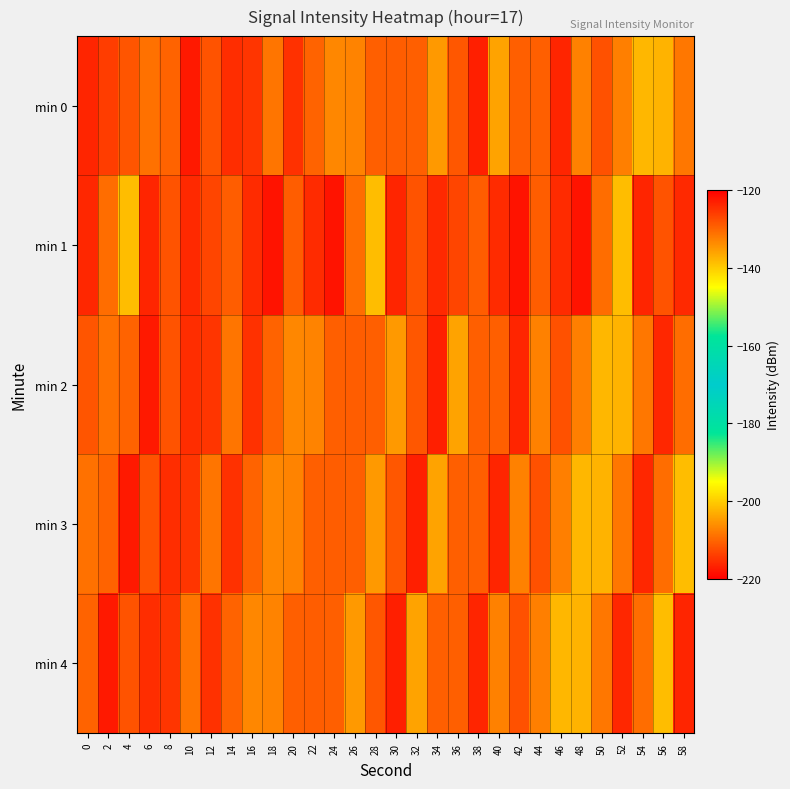

Reading right to left, what are all the values shown in this chart?

min 0: 58=-131.8	56=-137.8	54=-138.0	52=-132.6	50=-128.1	48=-132.8	46=-123.8	44=-129.4	42=-129.4	40=-136.1	38=-123.2	36=-128.6	34=-135.1	32=-129.5	30=-129.4	28=-129.5	26=-133.0	24=-133.5	22=-129.9	20=-124.9	18=-131.7	16=-125.4	14=-124.6	12=-128.2	10=-122.6	8=-129.9	6=-131.2	4=-128.5	2=-126.1	0=-216.2
min 1: 58=-124.2	56=-128.4	54=-123.7	52=-138.6	50=-130.9	48=-122.1	46=-124.5	44=-129.3	42=-122.1	40=-124.5	38=-129.3	36=-127.0	34=-124.2	32=-128.4	30=-123.7	28=-138.6	26=-130.9	24=-122.1	22=-124.5	20=-129.3	18=-122.1	16=-124.5	14=-129.3	12=-127.0	10=-124.2	8=-128.4	6=-123.7	4=-138.6	2=-130.9	0=-124.1
min 2: 58=-130.9	56=-124.1	54=-131.8	52=-137.8	50=-138.0	48=-132.6	46=-128.1	44=-132.8	42=-123.8	40=-129.4	38=-129.4	36=-136.1	34=-123.2	32=-128.6	30=-135.1	28=-129.5	26=-129.4	24=-129.5	22=-133.0	20=-133.5	18=-129.9	16=-124.9	14=-131.7	12=-125.4	10=-124.6	8=-128.2	6=-122.6	4=-129.9	2=-131.2	0=-128.5
min 3: 58=-138.6	56=-130.9	54=-124.1	52=-131.8	50=-137.8	48=-138.0	46=-132.6	44=-128.1	42=-132.8	40=-123.8	38=-129.4	36=-129.4	34=-136.1	32=-123.2	30=-128.6	28=-135.1	26=-129.5	24=-129.4	22=-129.5	20=-133.0	18=-133.5	16=-129.9	14=-124.9	12=-131.7	10=-125.4	8=-124.6	6=-128.2	4=-122.6	2=-129.9	0=-131.2
min 4: 58=-123.7	56=-138.6	54=-130.9	52=-124.1	50=-131.8	48=-137.8	46=-138.0	44=-132.6	42=-128.1	40=-132.8	38=-123.8	36=-129.4	34=-129.4	32=-136.1	30=-123.2	28=-128.6	26=-135.1	24=-129.5	22=-129.4	20=-129.5	18=-133.0	16=-133.5	14=-129.9	12=-124.9	10=-131.7	8=-125.4	6=-124.6	4=-128.2	2=-122.6	0=-129.9